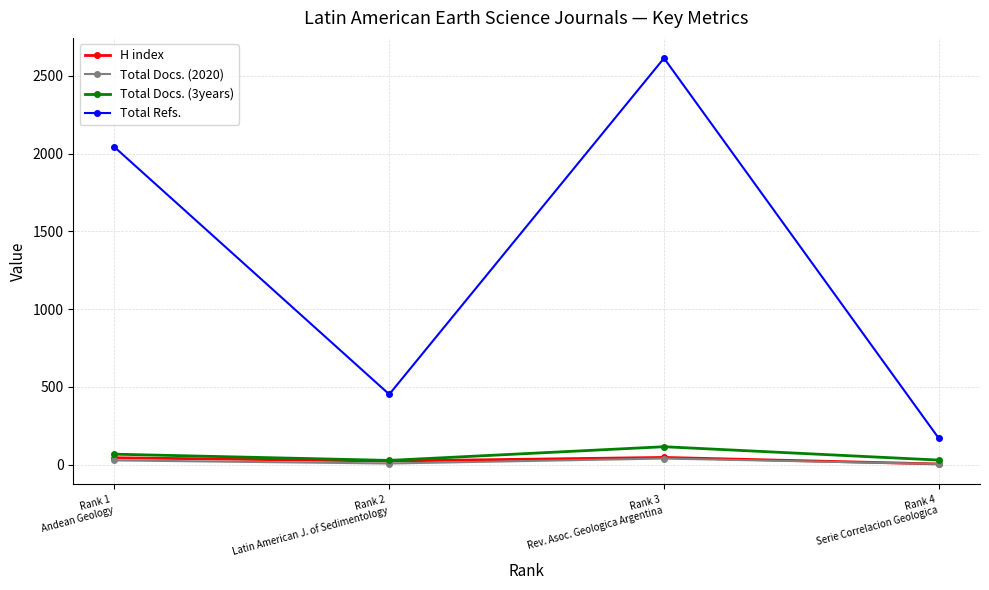

What is the maximum value shown in the chart?

2614